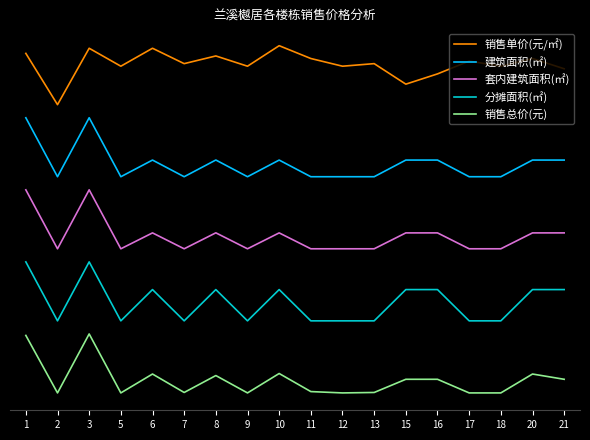

What are all the series names shown in the legend?

销售单价(元/㎡), 建筑面积(㎡), 套内建筑面积(㎡), 分摊面积(㎡), 销售总价(元)